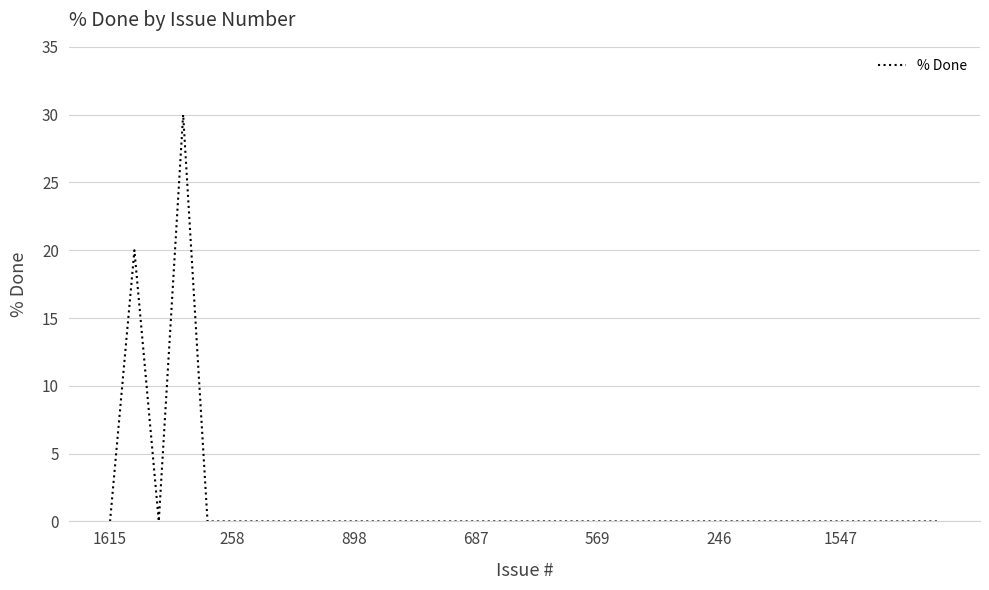

What is the maximum value shown in the chart?

30